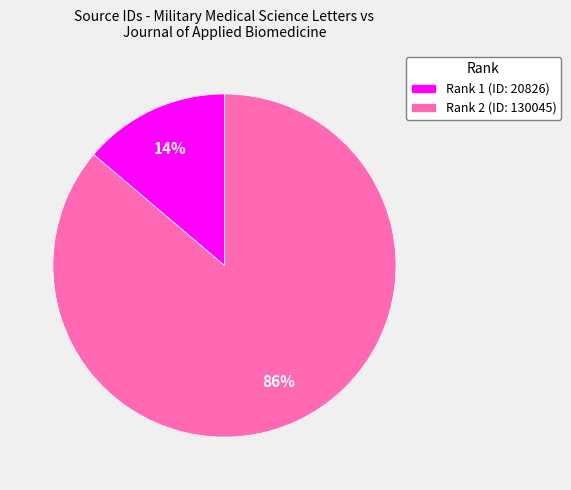

Which has a higher value, Rank 2 (ID: 130045) or Rank 1 (ID: 20826)?

Rank 2 (ID: 130045)